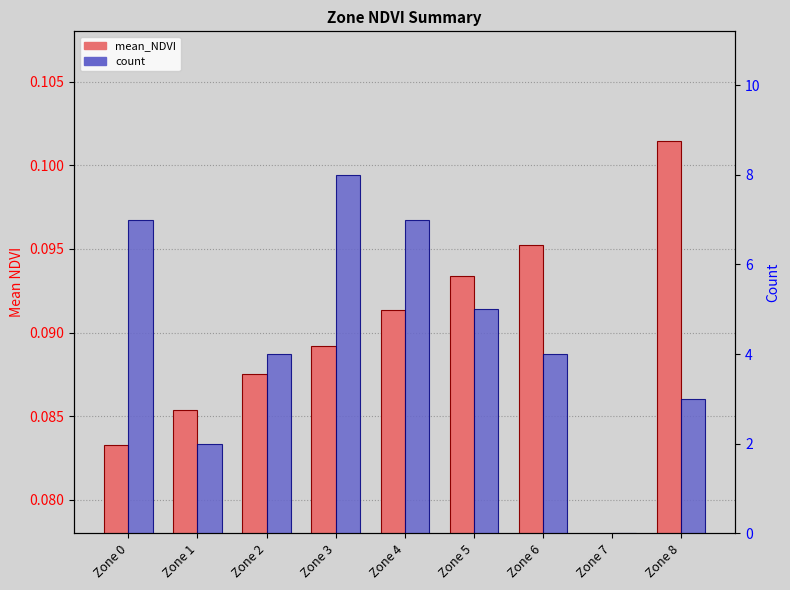

What is the sum of all count values?

40.0